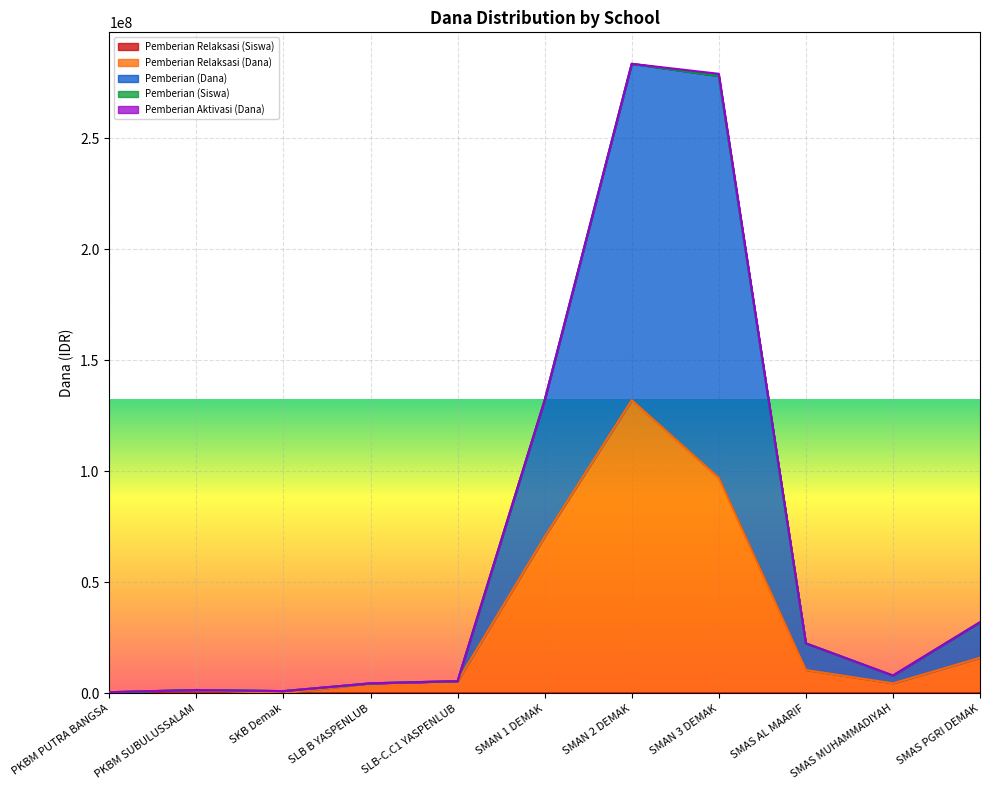

What is the average value of the Pemberian Relaksasi (Siswa) series?

43